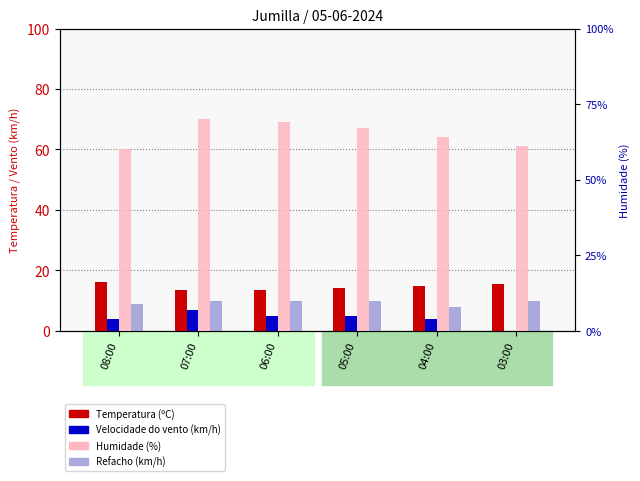

True or false: Refacho (km/h) has a value of 8.0 at 04:00.

True